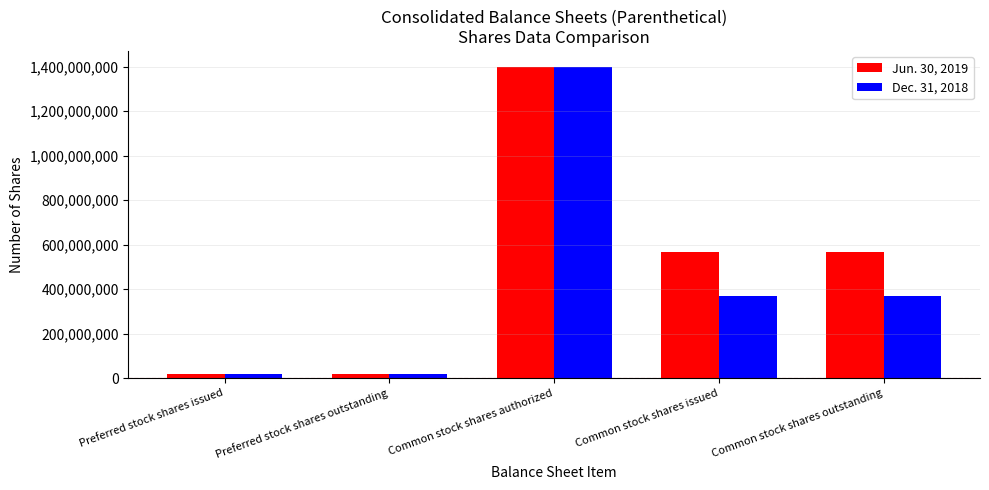

What value does the Jun. 30, 2019 series have at Preferred stock shares outstanding, to the nearest 50?

20000000